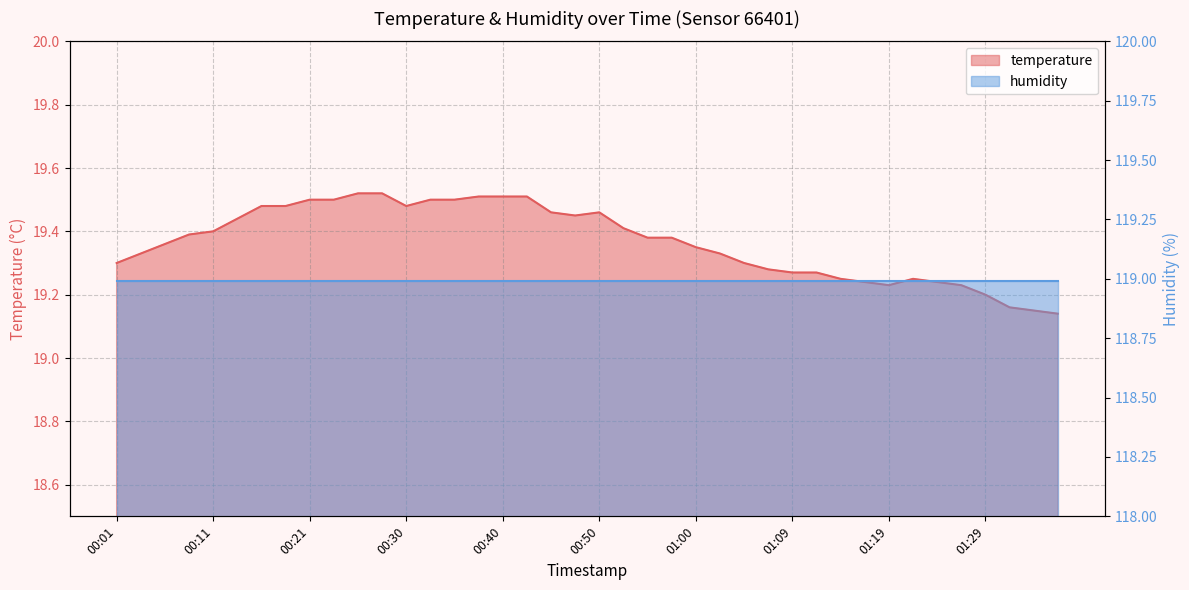

Which category has the highest value across all series?

00:26